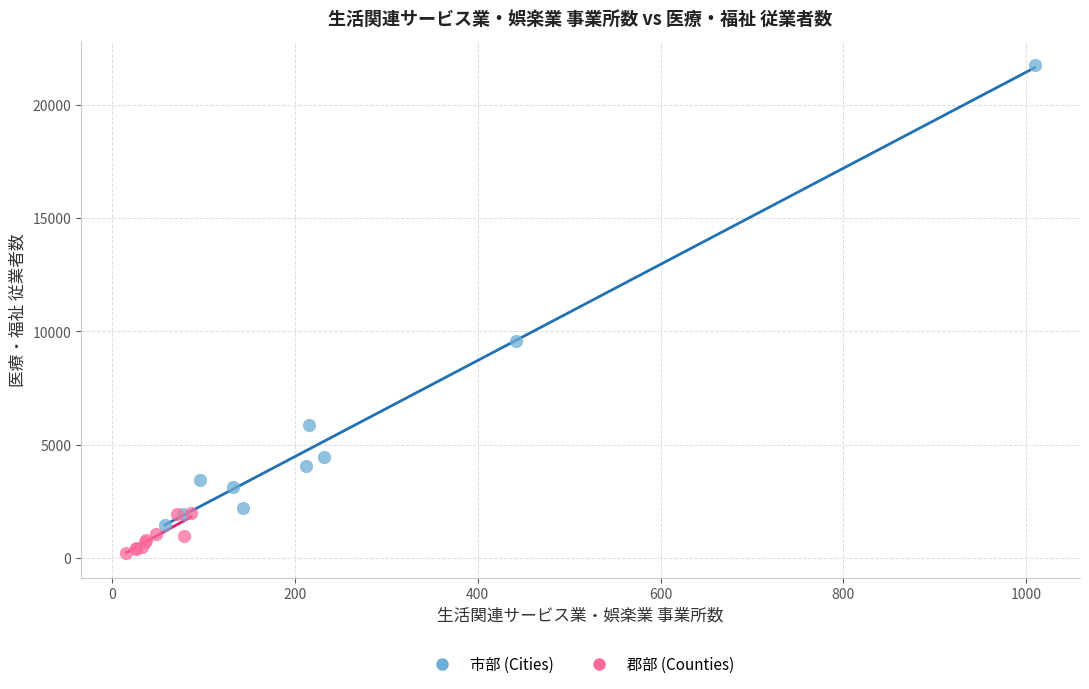

Which series has the widest spread of Y values?

市部 (Cities)